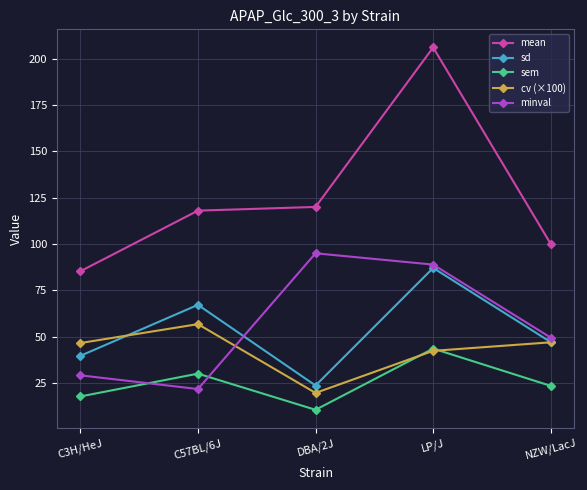

True or false: mean and sem intersect in this chart.

False